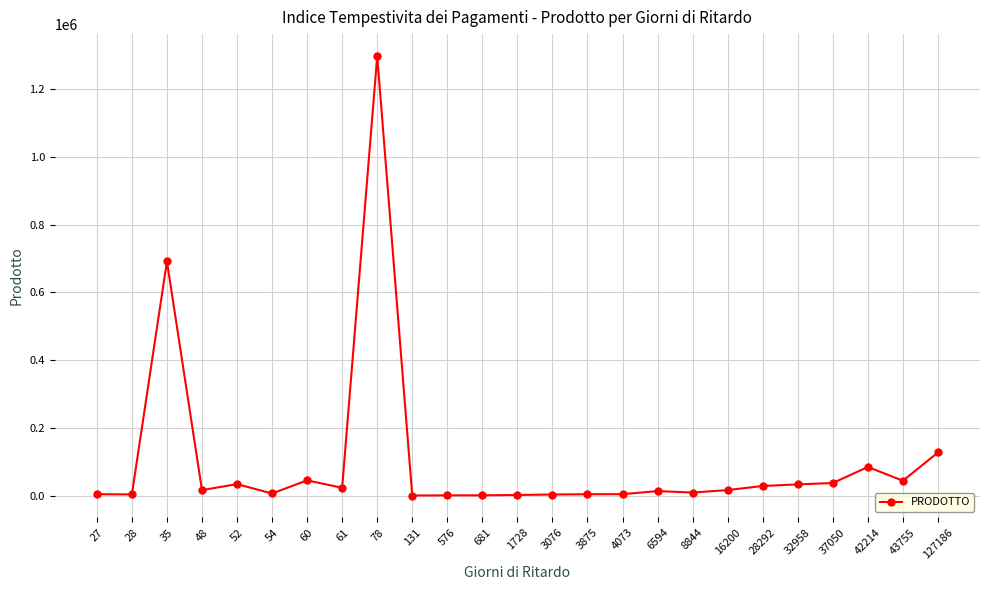

True or false: there are more than 0 points higher than both neighbors.

True